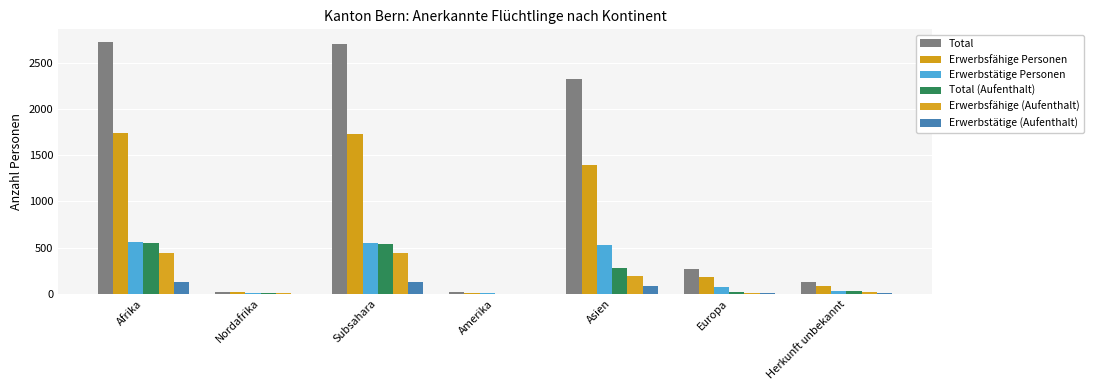

At which label is Total closest to 1371?

Asien